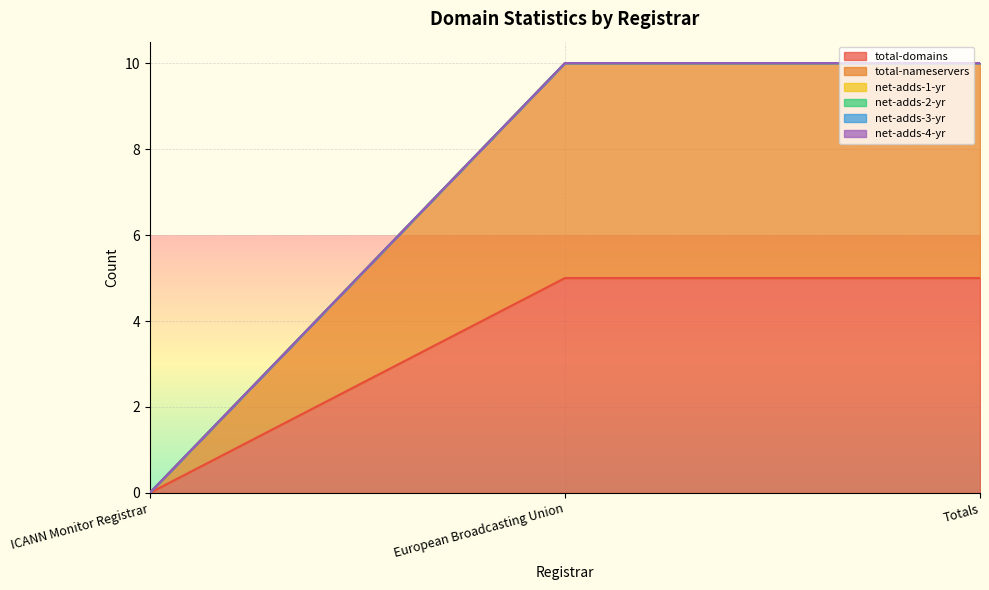

Which series has the widest spread of values?

total-domains